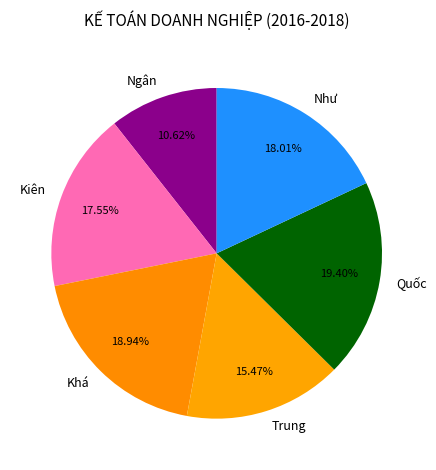

Which has a higher value, Kiên or Ngân?

Kiên